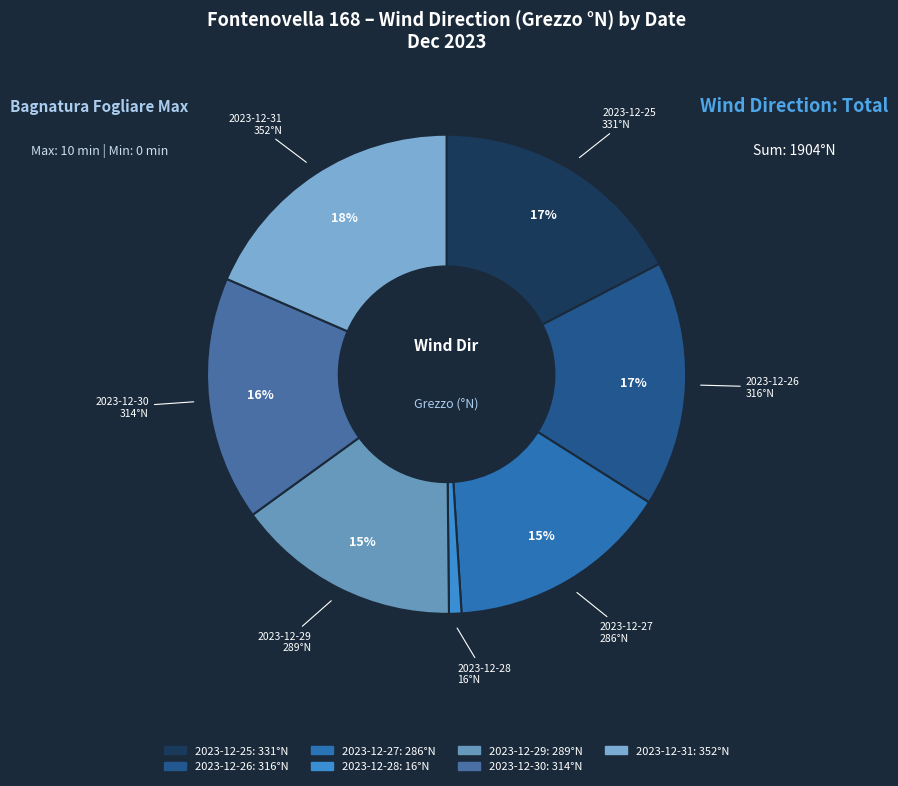

Which category has the smallest portion of the pie?

2023-12-28